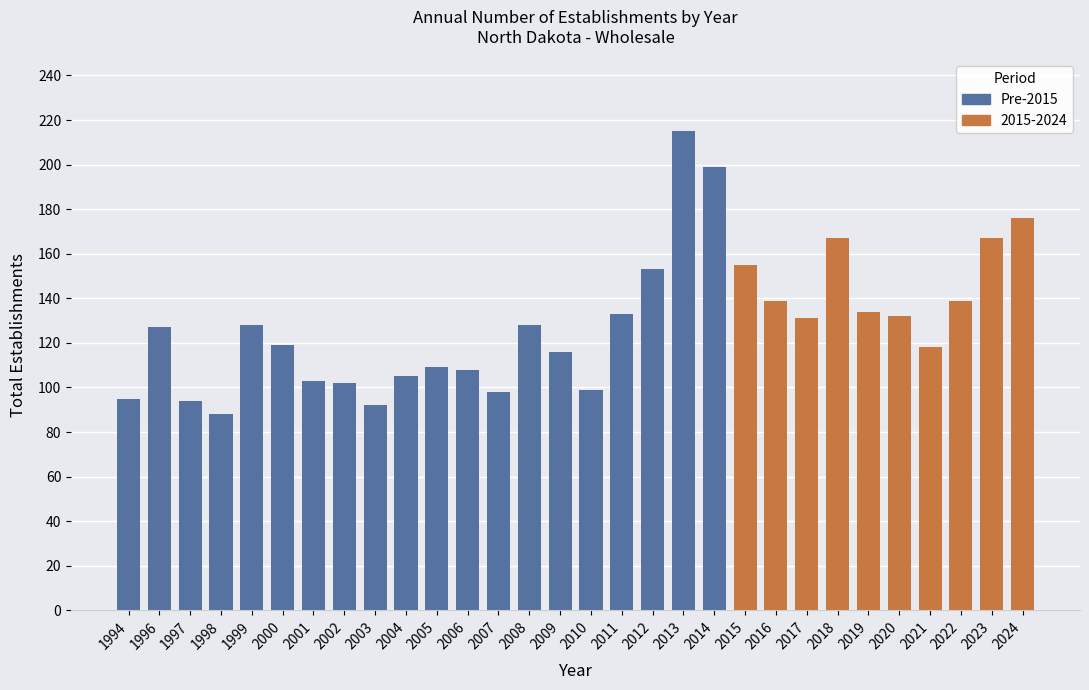

The chart shows a value of 301 at 2014. True or false?

False